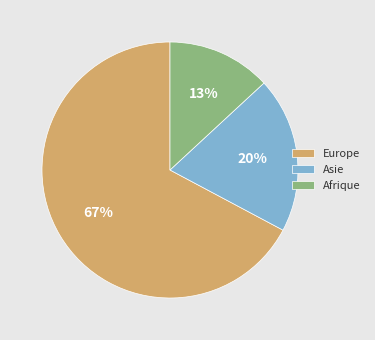

To the nearest percent, what is the difference between the largest and smallest slice percentages?

54%